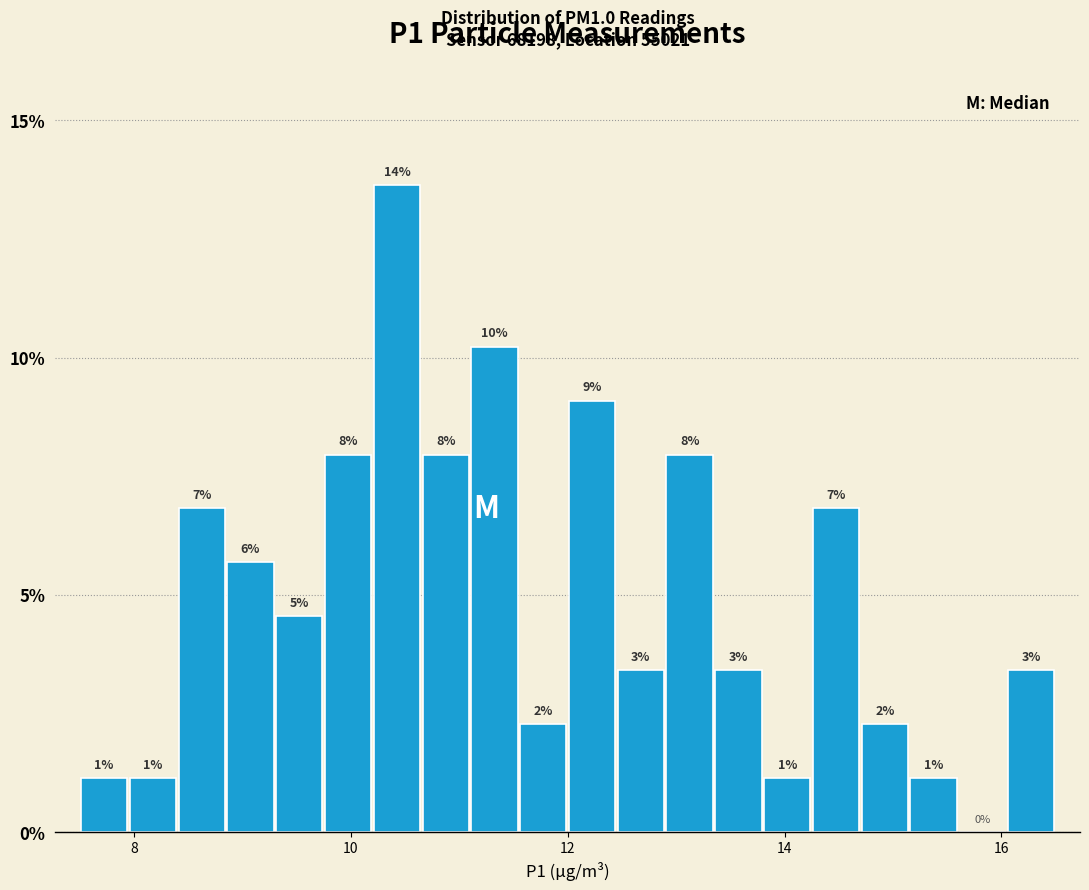

Read against the x-axis, roughly where is the centre of the tallest bar?

10.4